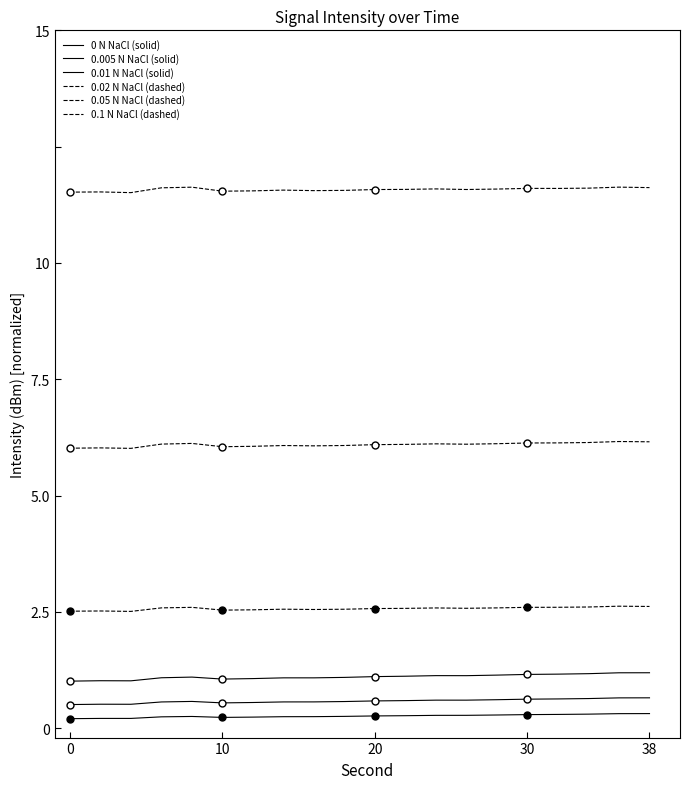

True or false: 0.1 N NaCl (dashed) and 0.02 N NaCl (dashed) intersect in this chart.

False